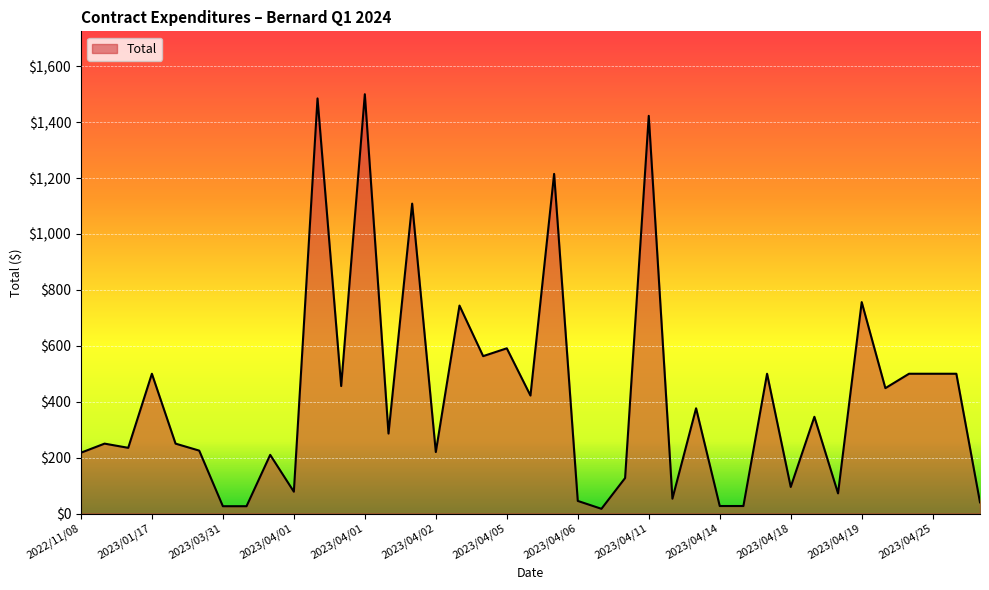

What is the greatest value displayed?

1500.0